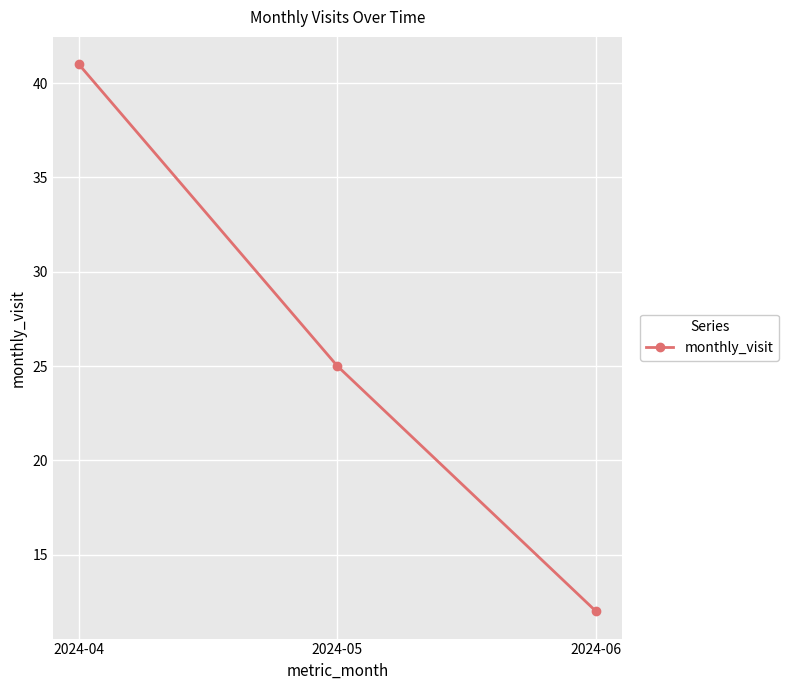

What is the change in value from 2024-05 to 2024-06?

-13